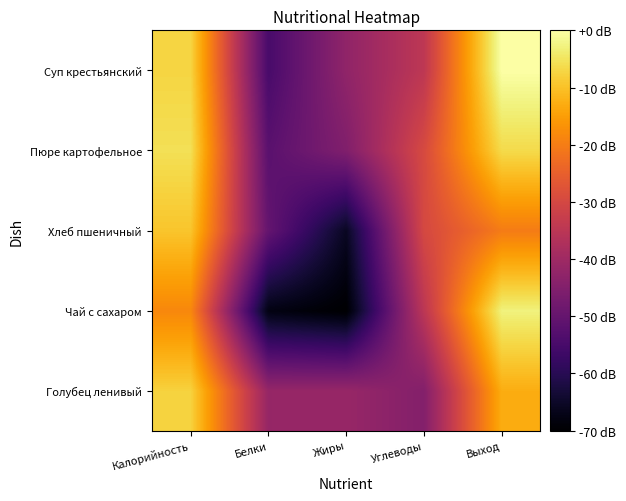

How many data points does each series have?

5